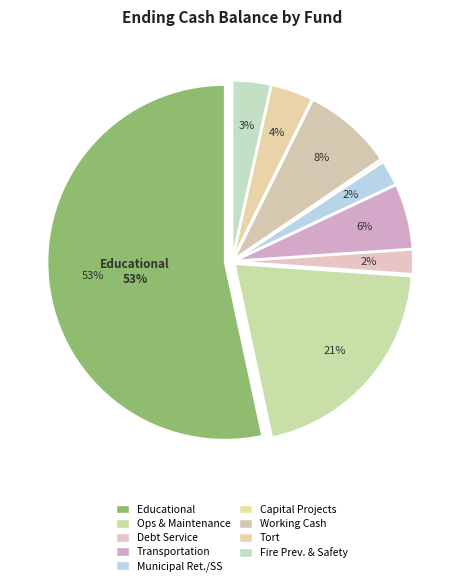

How many segments does this pie chart have?

9